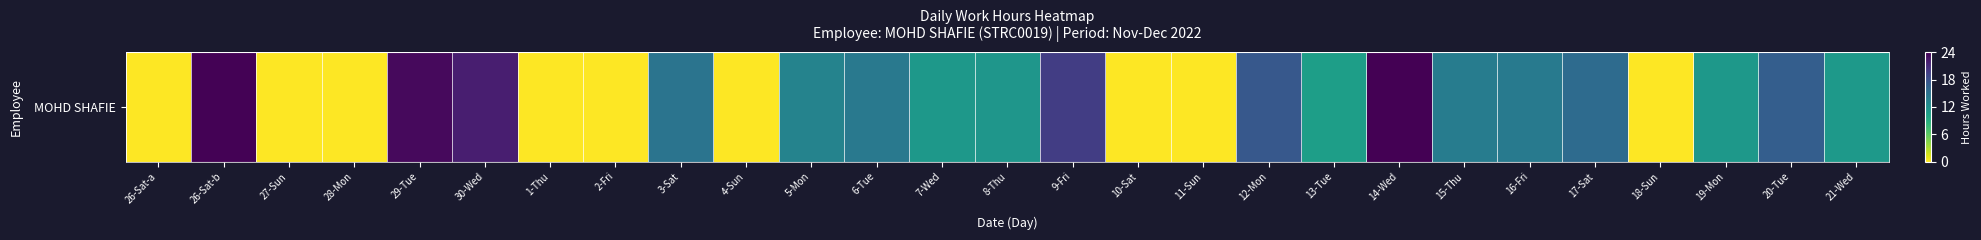

At which category does the chart reach its minimum across all series?

26-Sat-a